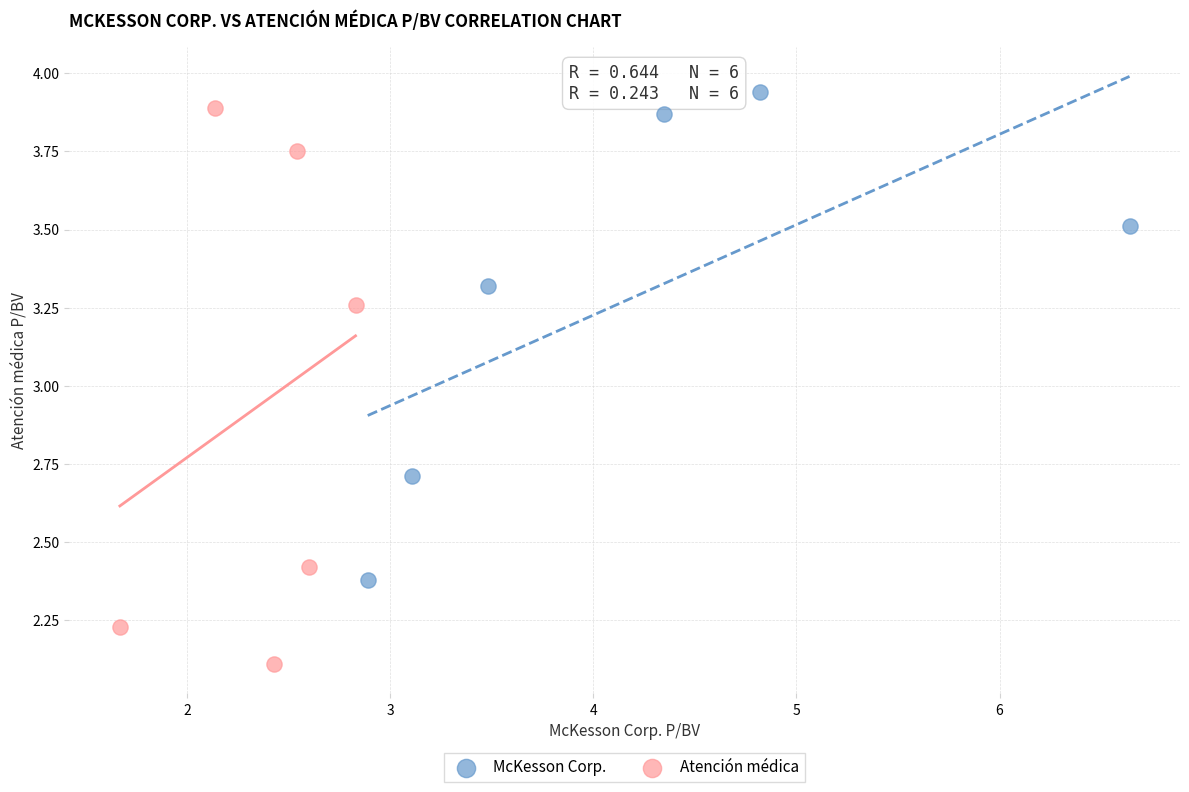

Which series reaches the minimum Y coordinate?

Atención médica